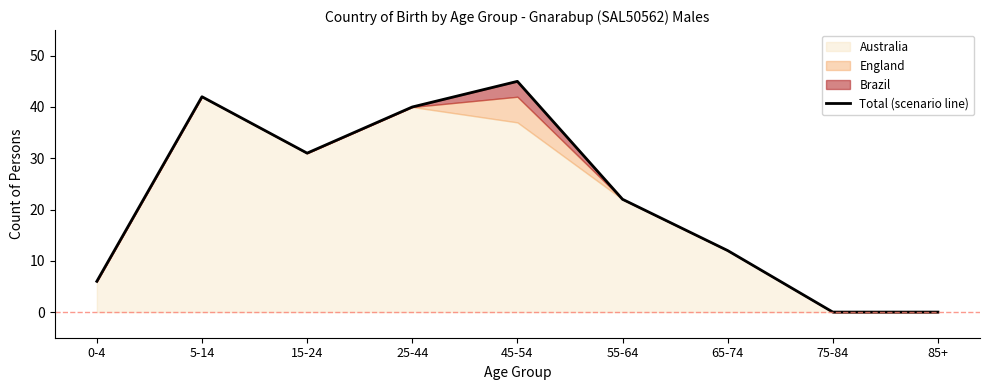

True or false: the data has more than 0 interior local peaks.

True